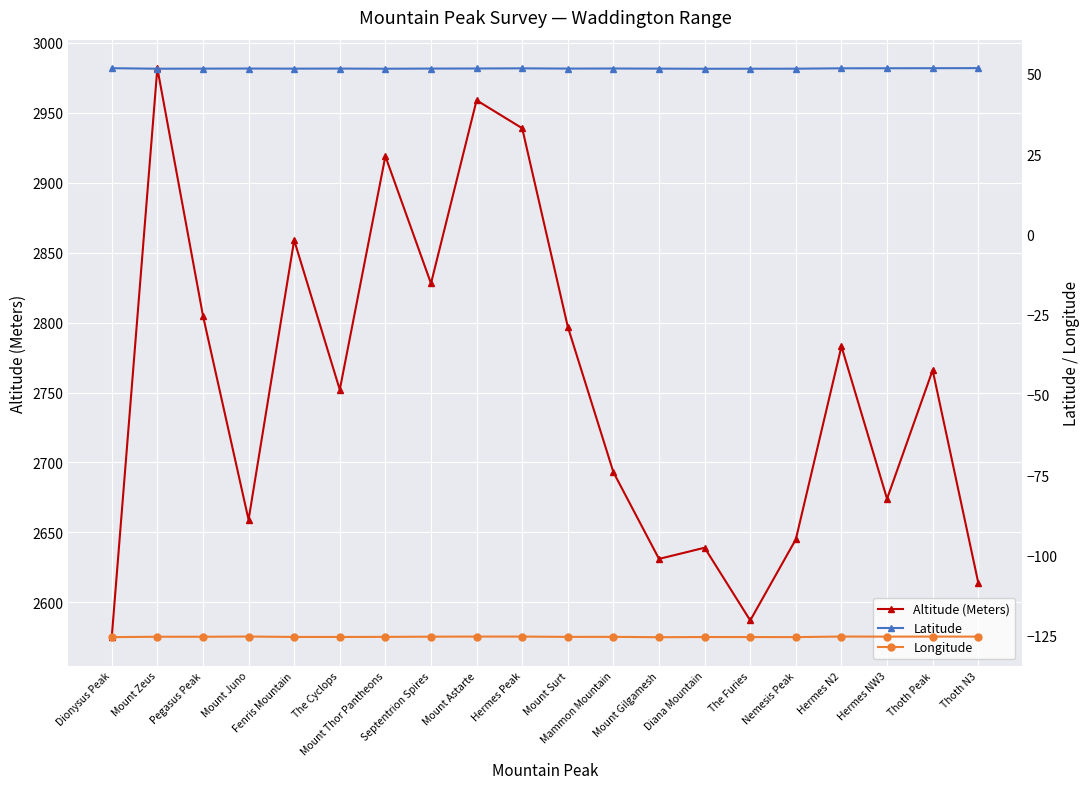

Reading left to right, transcribe all the data shown in this chart.

Altitude (Meters): Dionysus Peak=2575.0	Mount Zeus=2982.0	Pegasus Peak=2805.0	Mount Juno=2659.0	Fenris Mountain=2859.0	The Cyclops=2752.0	Mount Thor Pantheons=2919.0	Septentrion Spires=2828.0	Mount Astarte=2959.0	Hermes Peak=2939.0	Mount Surt=2797.0	Mammon Mountain=2693.0	Mount Gilgamesh=2631.0	Diana Mountain=2639.0	The Furies=2587.0	Nemesis Peak=2645.0	Hermes N2=2783.0	Hermes NW3=2674.0	Thoth Peak=2766.0	Thoth N3=2614.0
Latitude: Dionysus Peak=51.7	Mount Zeus=51.6	Pegasus Peak=51.6	Mount Juno=51.6	Fenris Mountain=51.6	The Cyclops=51.6	Mount Thor Pantheons=51.6	Septentrion Spires=51.6	Mount Astarte=51.6	Hermes Peak=51.7	Mount Surt=51.6	Mammon Mountain=51.6	Mount Gilgamesh=51.6	Diana Mountain=51.6	The Furies=51.6	Nemesis Peak=51.6	Hermes N2=51.7	Hermes NW3=51.7	Thoth Peak=51.7	Thoth N3=51.8
Longitude: Dionysus Peak=-125.4	Mount Zeus=-125.3	Pegasus Peak=-125.3	Mount Juno=-125.2	Fenris Mountain=-125.3	The Cyclops=-125.4	Mount Thor Pantheons=-125.3	Septentrion Spires=-125.3	Mount Astarte=-125.2	Hermes Peak=-125.2	Mount Surt=-125.3	Mammon Mountain=-125.3	Mount Gilgamesh=-125.4	Diana Mountain=-125.4	The Furies=-125.4	Nemesis Peak=-125.4	Hermes N2=-125.2	Hermes NW3=-125.2	Thoth Peak=-125.2	Thoth N3=-125.2